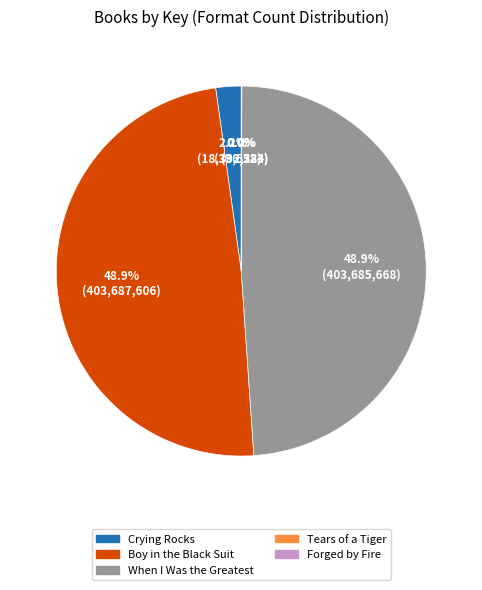

What percentage is NOT represented by When I Was the Greatest?

51.1%